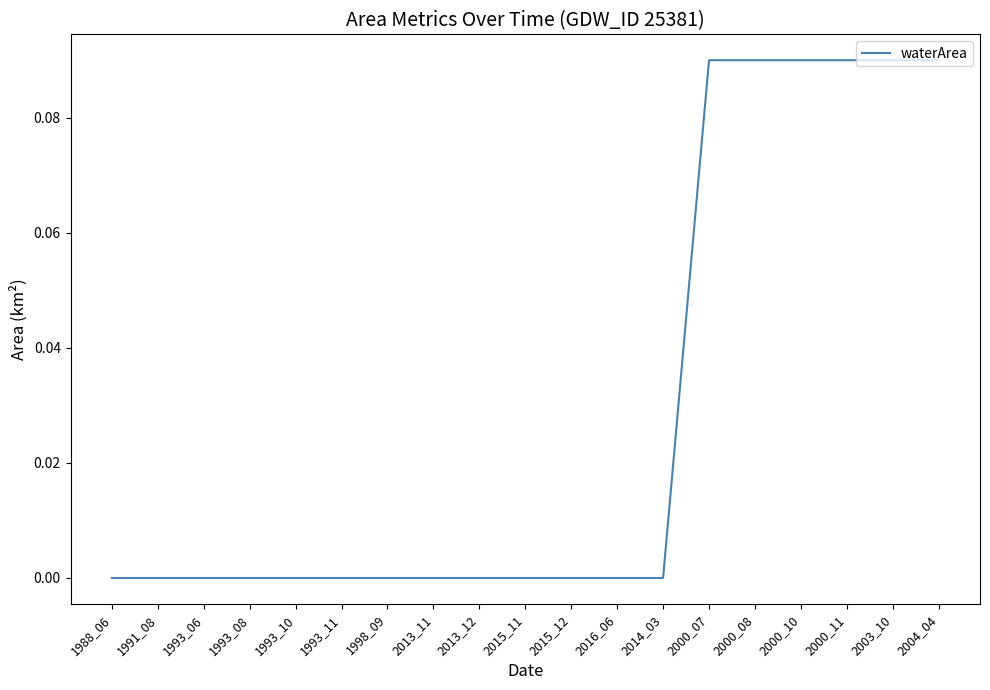

True or false: the data shows 0.0 at 2015_12.

True